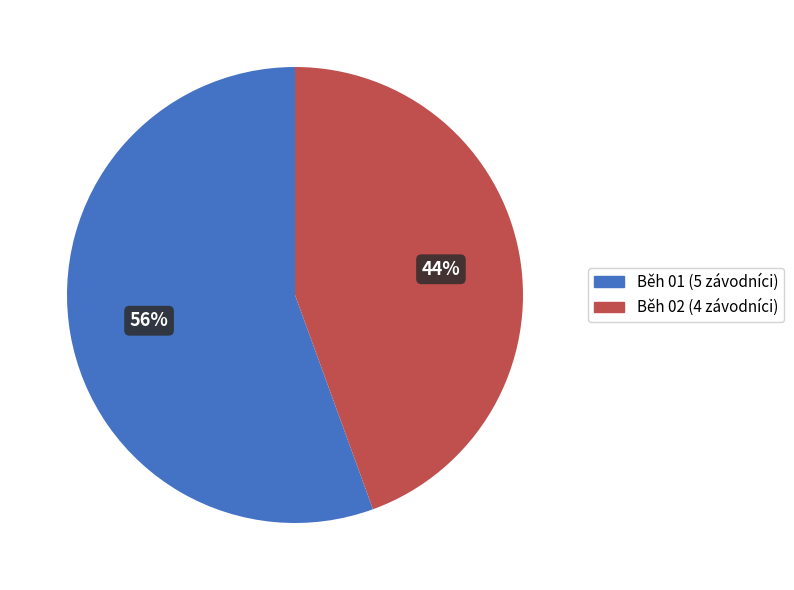

The Běh 02 slice represents 44% of the pie. True or false?

True